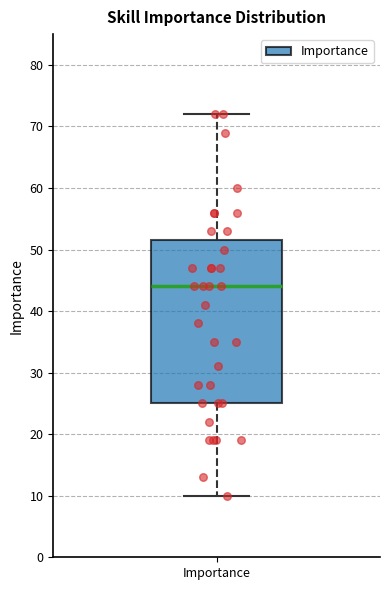

Transcribe this box plot: give where the median line is, the range the box spans, and where the two whiskers end, as read against the y-axis. The values are not printed on the chart, so give them approximately, as read against the axis.

median 44, box 25 to 52, whiskers 10 to 72